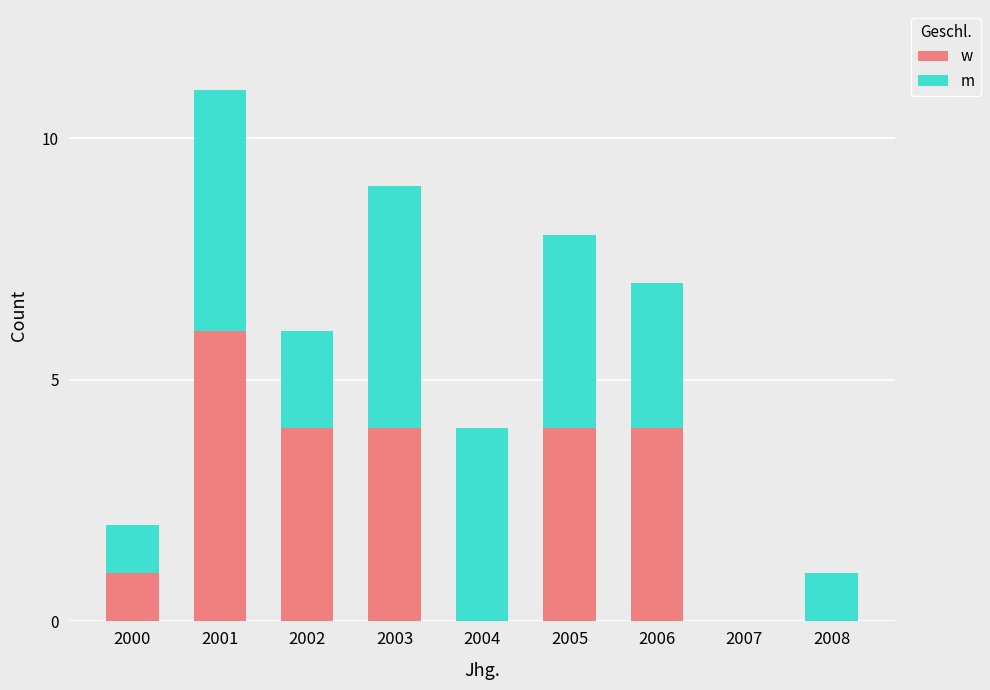

The w series shows 0 at 2004. True or false?

True